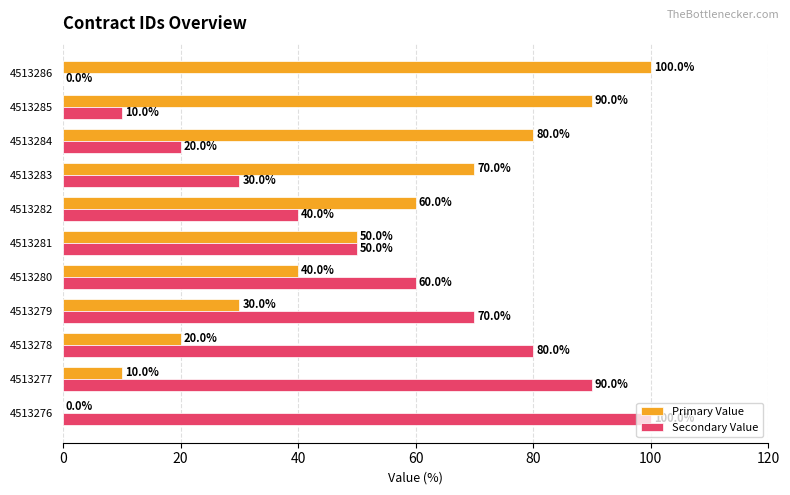

Where is Secondary Value nearest to the value 50?

4513281